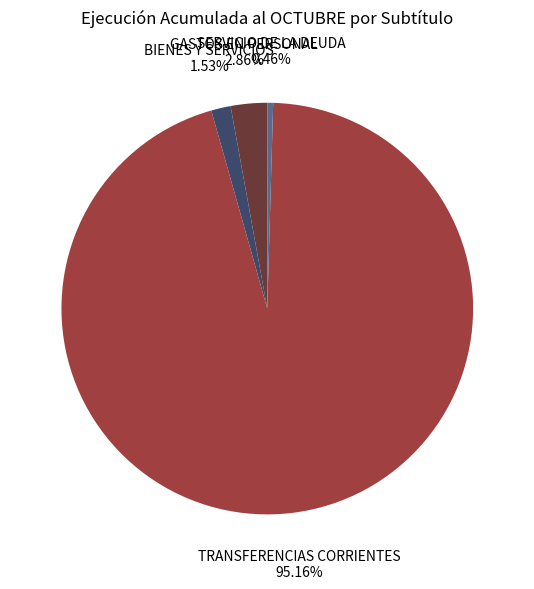

Does any single category account for the majority?

Yes